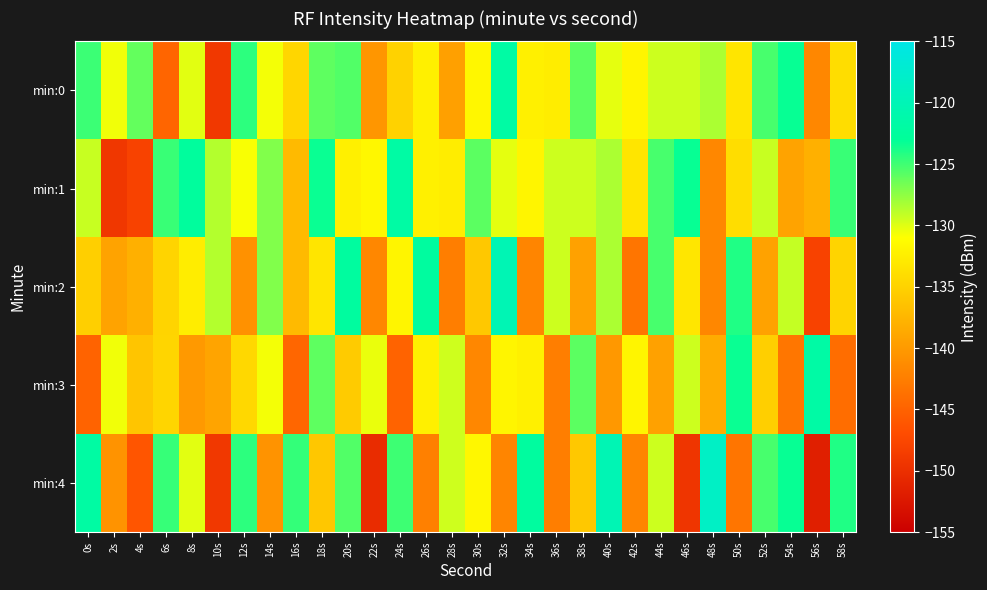

Between 18s and 42s, which is larger?

18s